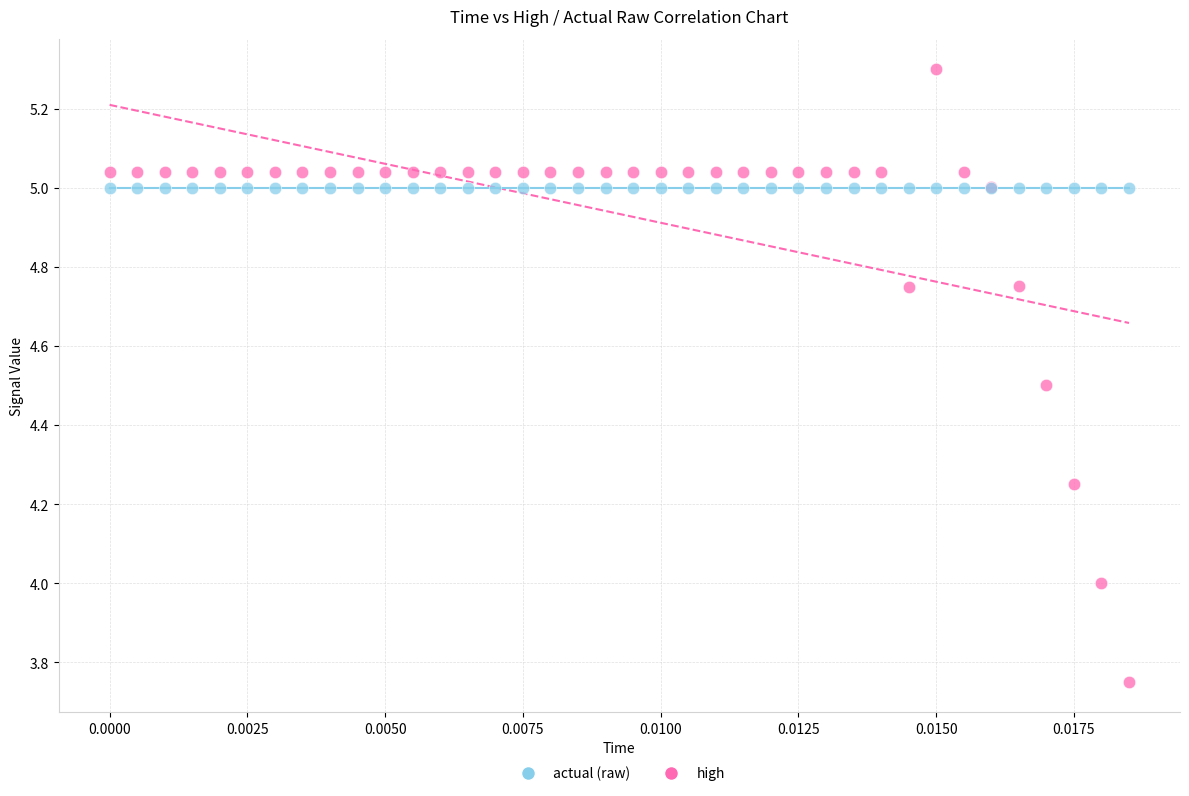

Which series contains the lowest Y value?

high